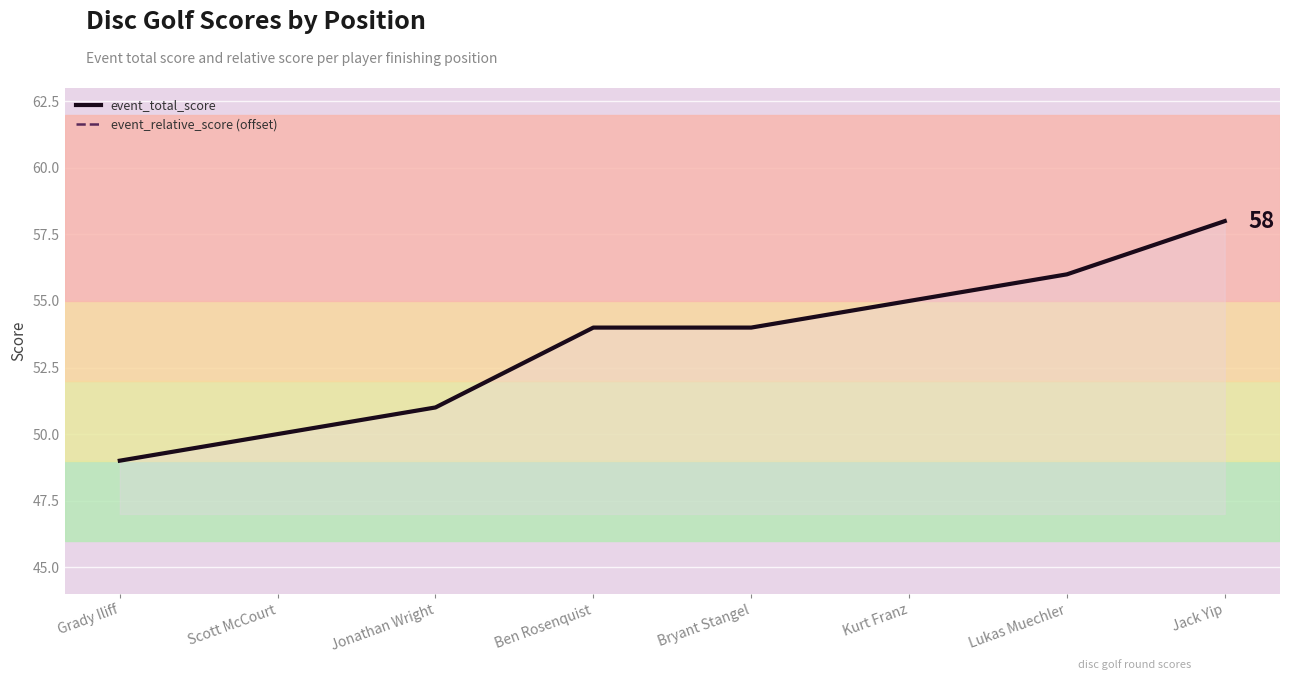

What is the minimum value for event_relative_score (offset)?

49